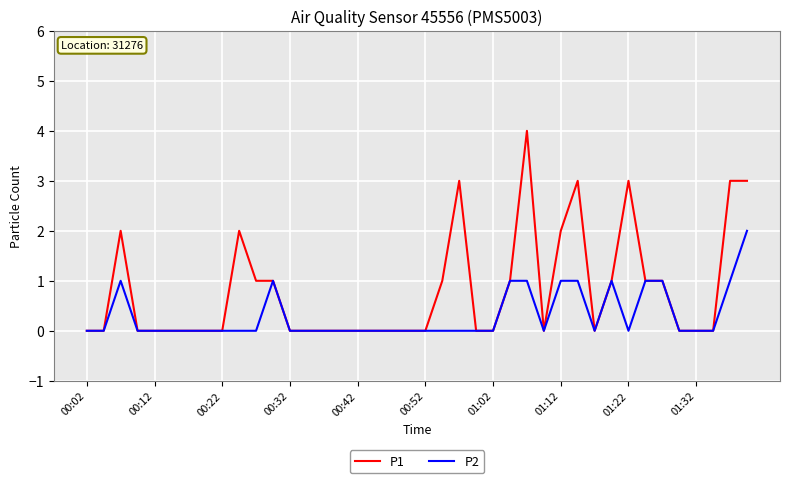

What are all the series names shown in the legend?

P1, P2